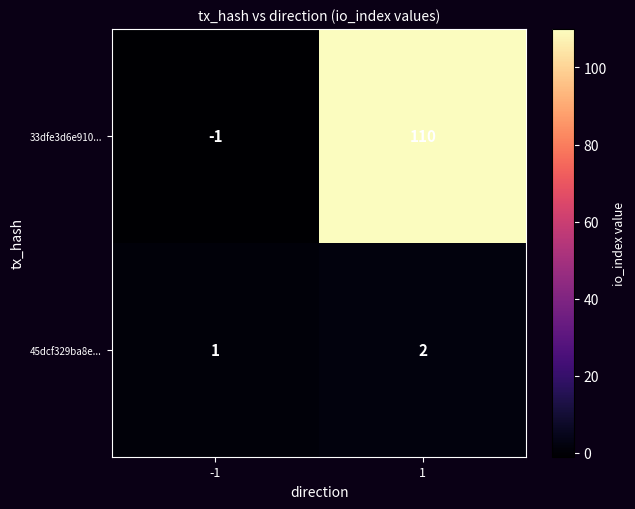

Is it true that 33dfe3d6e910... equals 110 at 1?

True